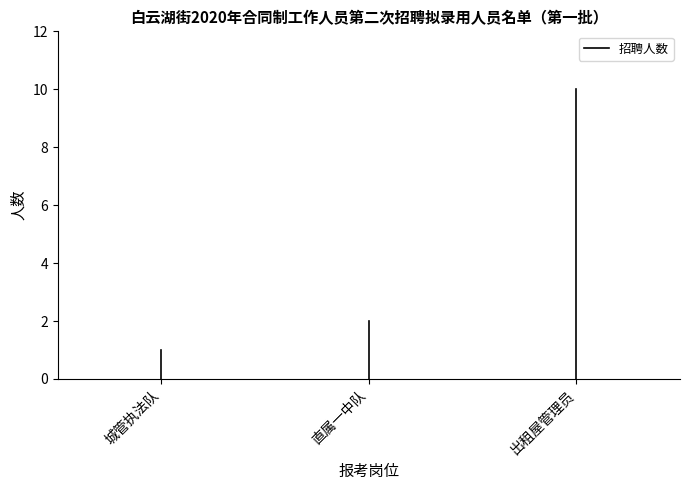

Which has a higher value, 出租屋管理员 or 直属一中队?

出租屋管理员